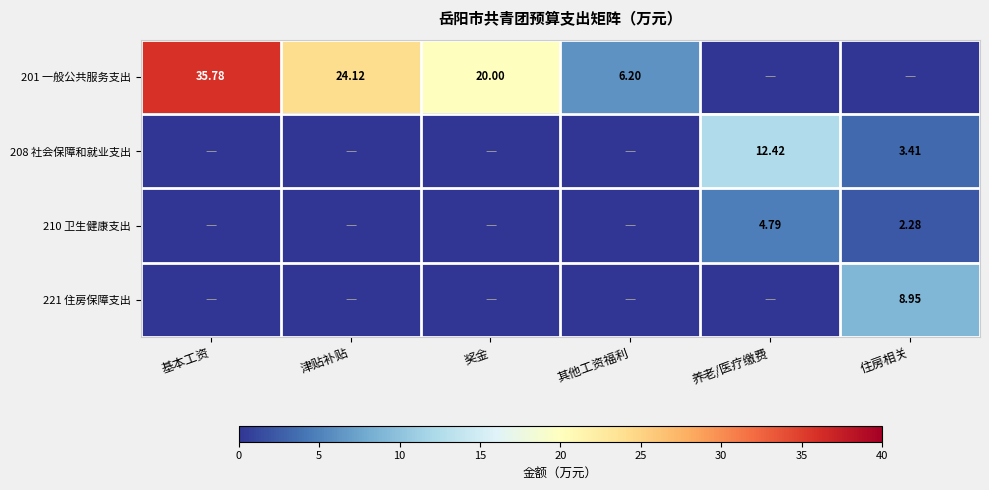

Is the value of 210 卫生健康支出 at 养老/医疗缴费 greater than the value of 208 社会保障和就业支出 at 住房相关?

Yes